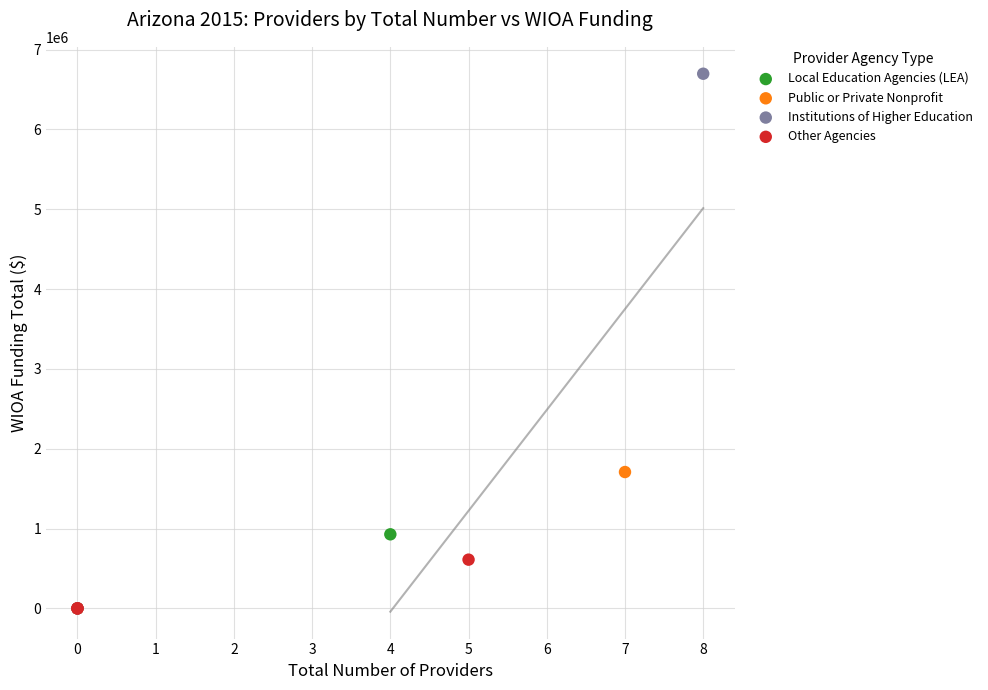

What are all the series names shown in the legend?

Local Education Agencies (LEA), Public or Private Nonprofit, Institutions of Higher Education, Other Agencies